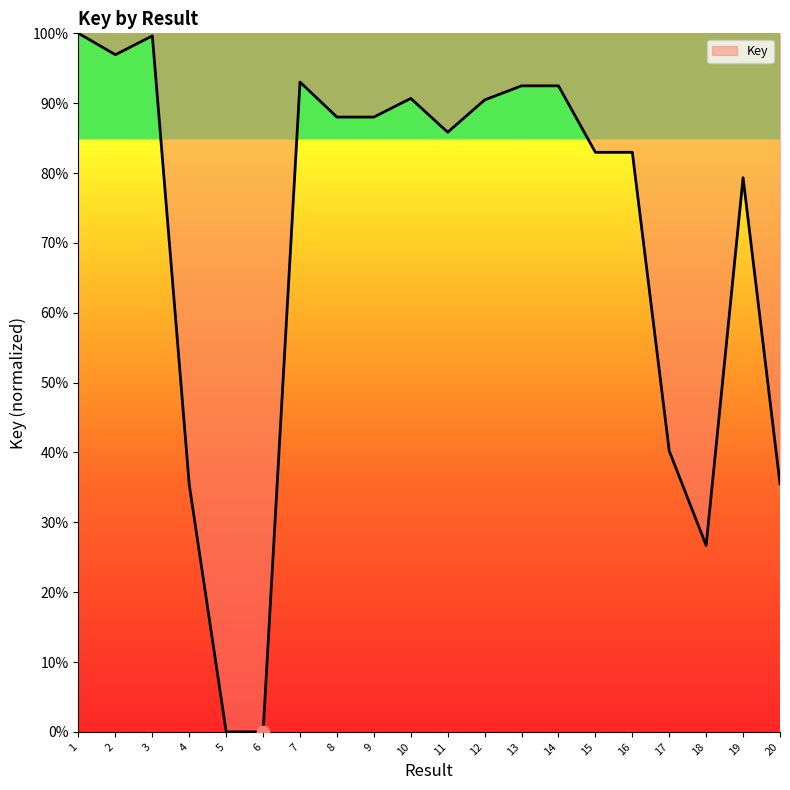

Approximately how many times larger is the value at 17 compared to 19?

0.5